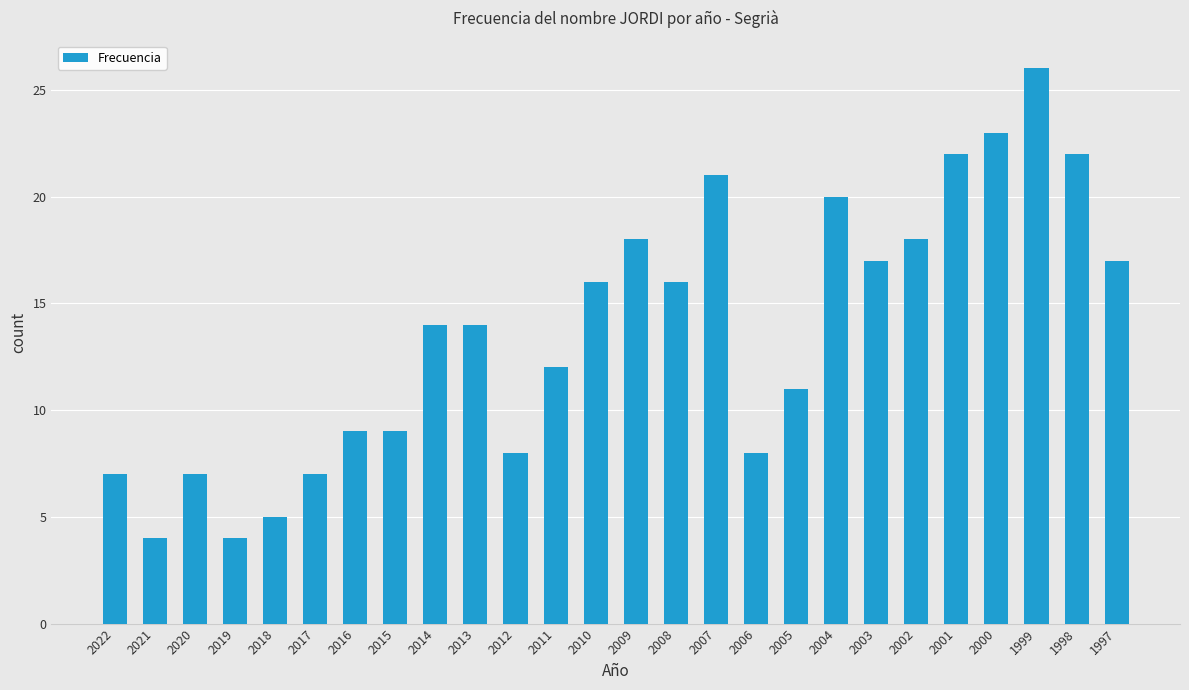

Are the bars grouped side by side (vs. stacked)?

No